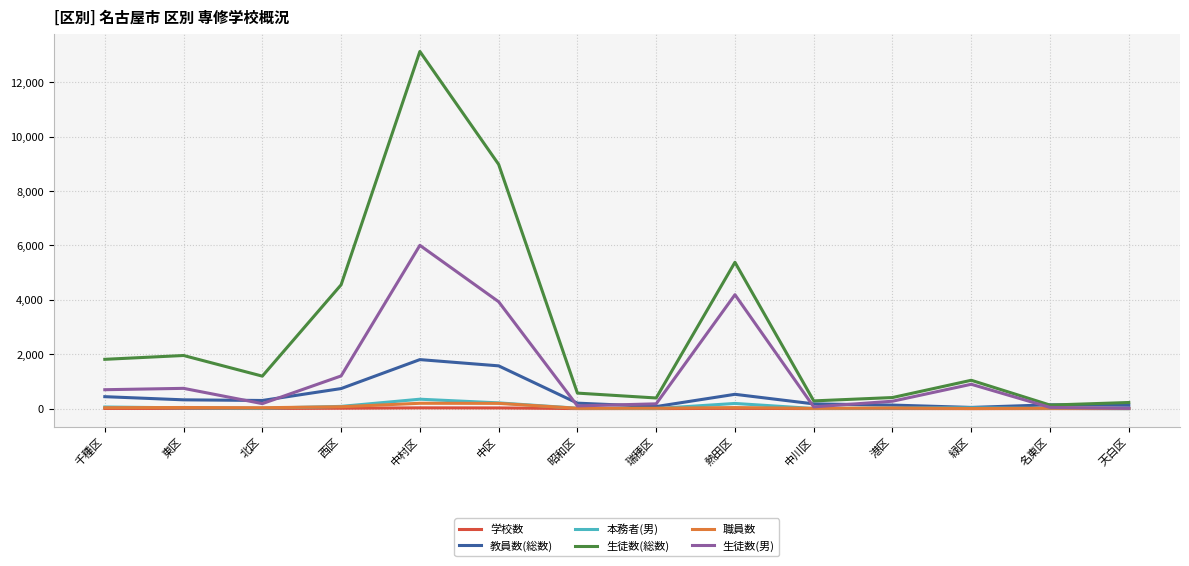

Which series has the widest spread of values?

生徒数(総数)